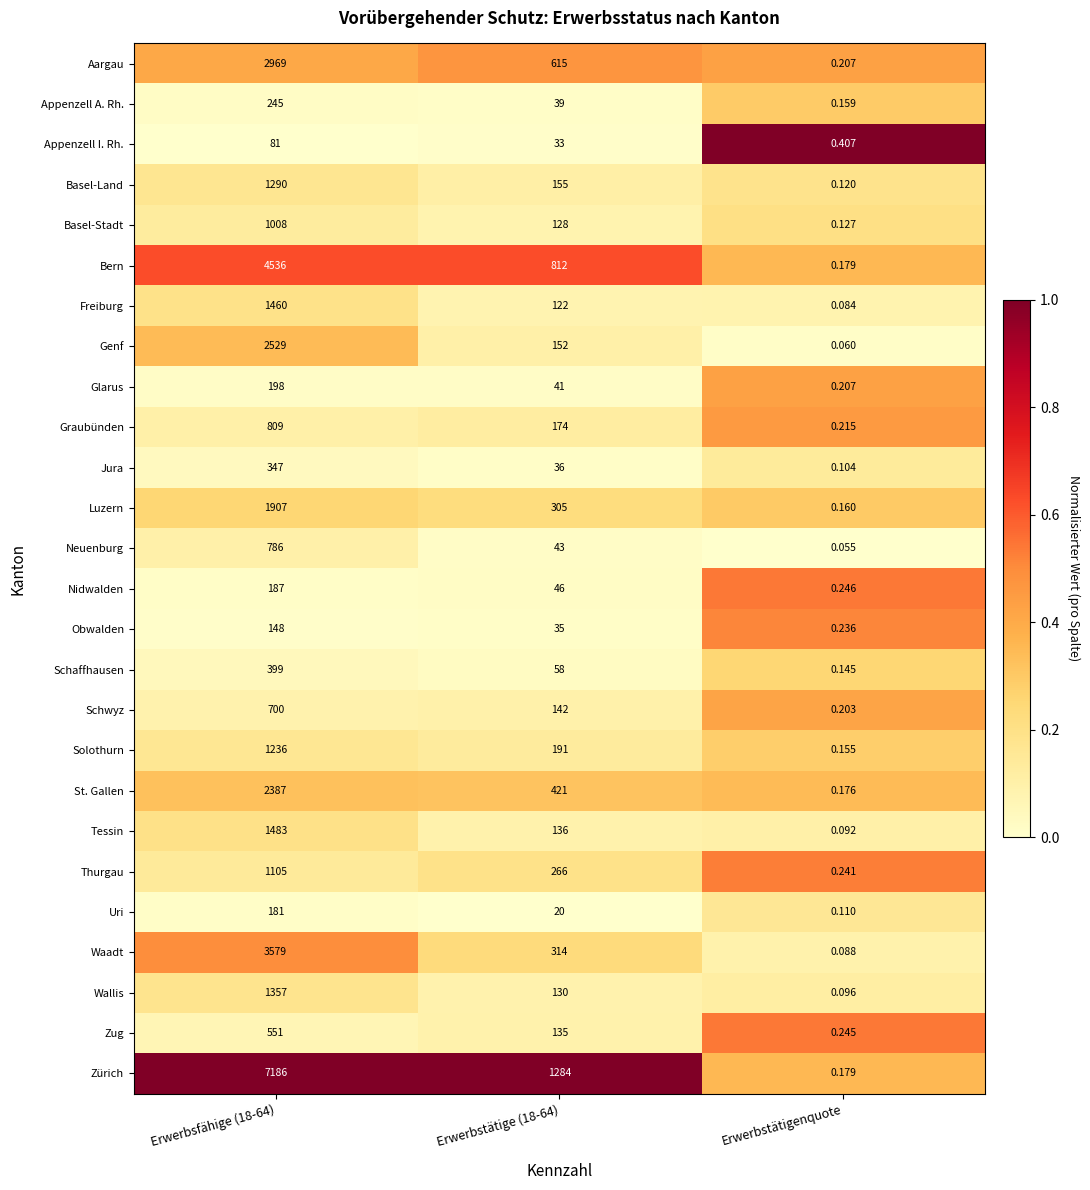

At Erwerbsfähige (18-64), list the series in order from largest to smallest.

Zürich, Bern, Waadt, Aargau, Genf, St. Gallen, Luzern, Tessin, Freiburg, Wallis, Basel-Land, Solothurn, Thurgau, Basel-Stadt, Graubünden, Neuenburg, Schwyz, Zug, Schaffhausen, Jura, Appenzell A. Rh., Glarus, Nidwalden, Uri, Obwalden, Appenzell I. Rh.